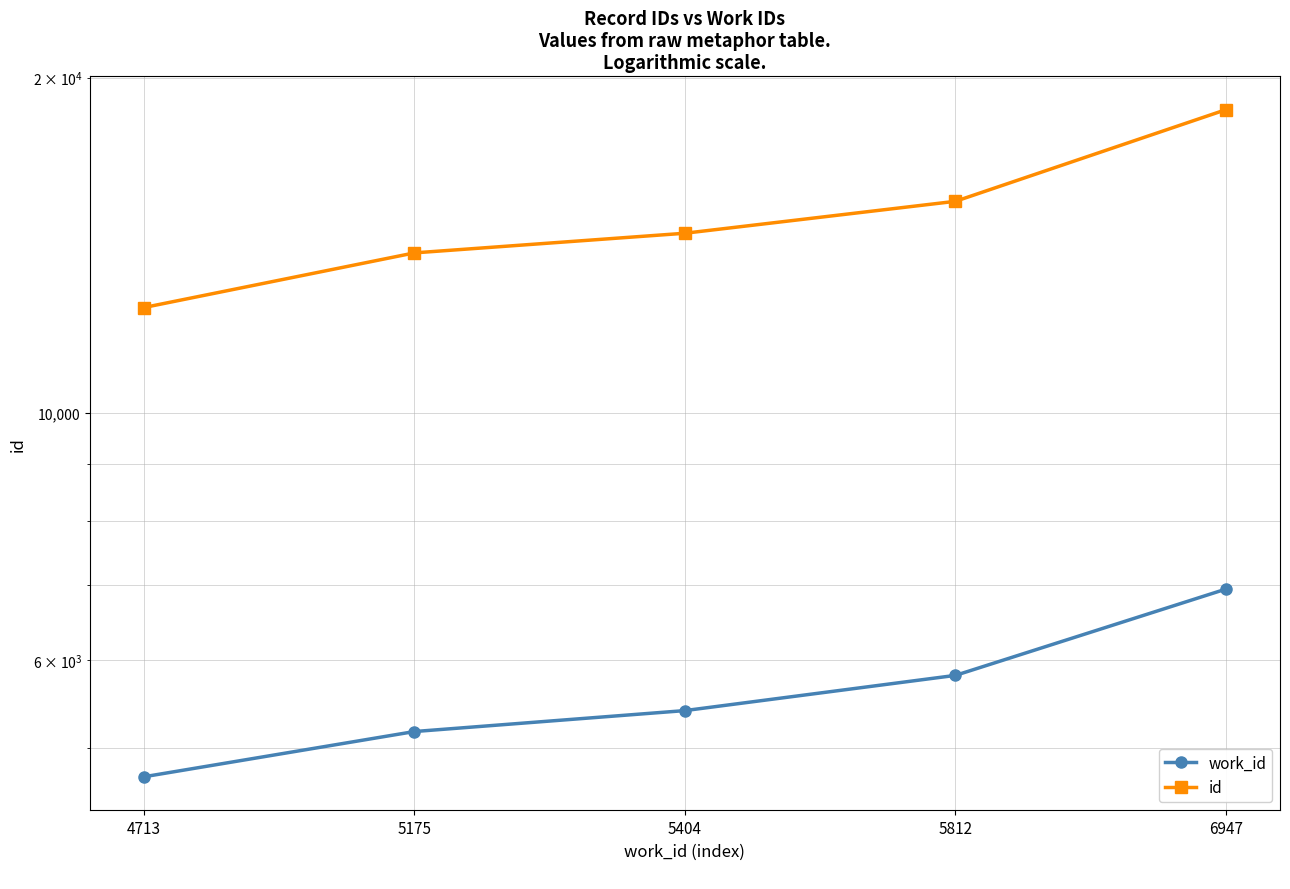

What is the sum of all id values?

75057